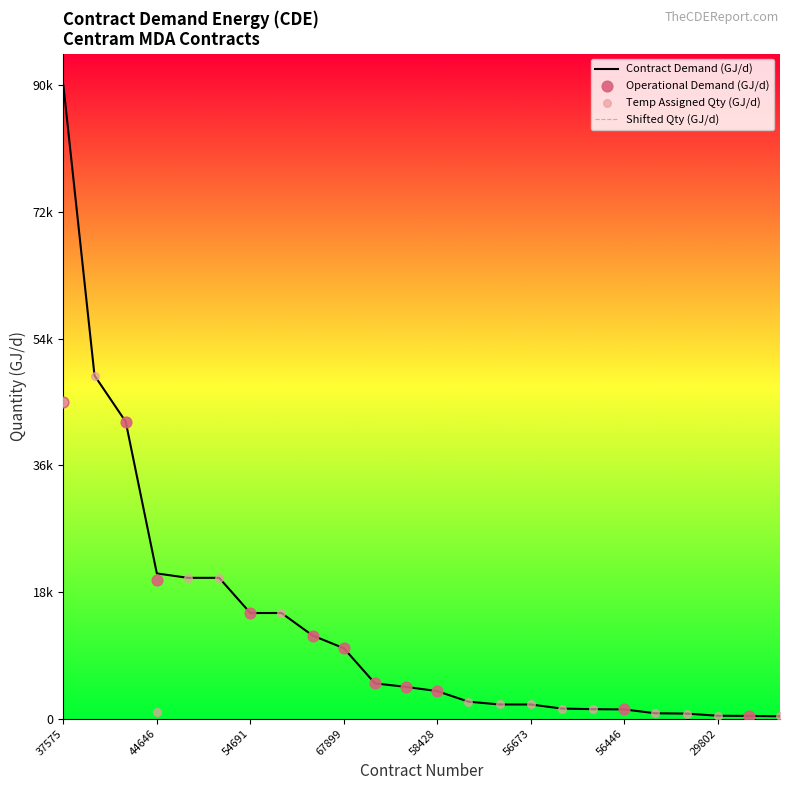

At how many categories does at least one series exceed 85417?

1